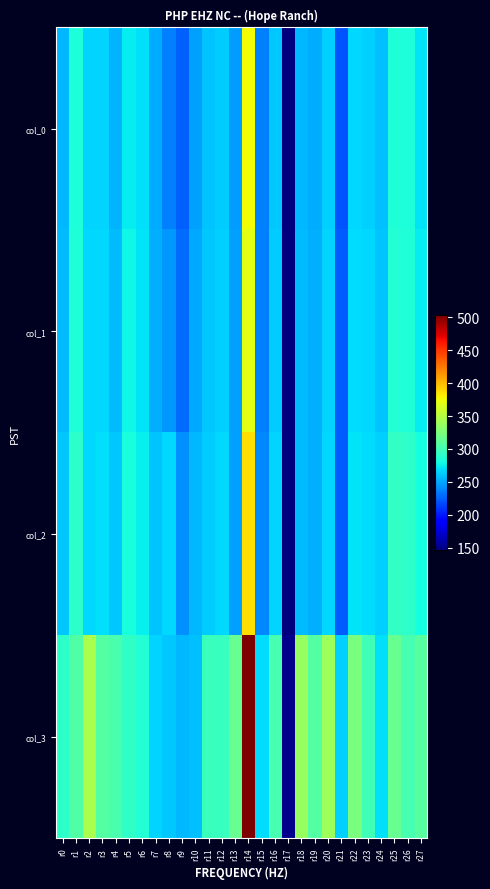

Reading right to left, list all the values displayed in this chart.

col_0: r27=271.7	r26=283.5	r25=284.4	r24=258.0	r23=264.3	r22=266.9	r21=220.5	r20=264.0	r19=251.0	r18=256.5	r17=146.6	r16=261.4	r15=235.7	r14=375.0	r13=245.6	r12=262.8	r11=260.2	r10=248.0	r9=225.6	r8=235.8	r7=251.0	r6=270.0	r5=274.3	r4=255.0	r3=265.0	r2=265.8	r1=283.1	r0=255.7
col_1: r27=273.3	r26=285.5	r25=286.0	r24=260.6	r23=266.3	r22=268.6	r21=223.5	r20=265.4	r19=253.0	r18=257.7	r17=146.8	r16=263.2	r15=235.9	r14=370.0	r13=246.8	r12=264.1	r11=261.2	r10=250.3	r9=229.8	r8=245.1	r7=253.6	r6=271.7	r5=278.5	r4=256.9	r3=266.3	r2=267.1	r1=284.8	r0=257.2
col_2: r27=280.3	r26=290.9	r25=292.9	r24=264.1	r23=268.7	r22=271.8	r21=223.7	r20=266.5	r19=253.4	r18=257.9	r17=147.0	r16=265.2	r15=238.8	r14=386.7	r13=247.0	r12=267.3	r11=262.6	r10=256.3	r9=241.6	r8=266.3	r7=260.6	r6=274.7	r5=282.3	r4=260.8	r3=269.7	r2=267.2	r1=291.3	r0=261.7
col_3: r27=308.9	r26=302.1	r25=316.1	r24=269.9	r23=299.2	r22=323.7	r21=264.3	r20=339.1	r19=307.2	r18=336.1	r17=151.9	r16=302.0	r15=268.8	r14=502.8	r13=315.1	r12=294.3	r11=296.3	r10=259.3	r9=255.4	r8=261.5	r7=266.2	r6=286.7	r5=292.6	r4=303.8	r3=307.1	r2=344.7	r1=306.5	r0=290.5